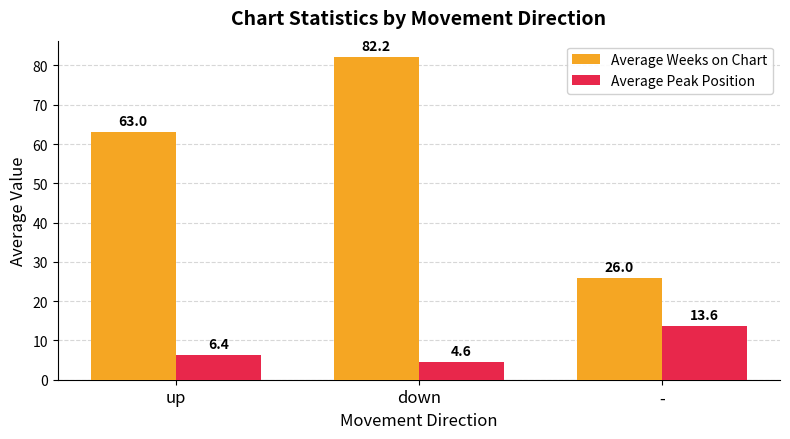

Reading left to right, list all the values displayed in this chart.

Average Weeks on Chart: 63.0	82.2	26.0
Average Peak Position: 6.4	4.6	13.6